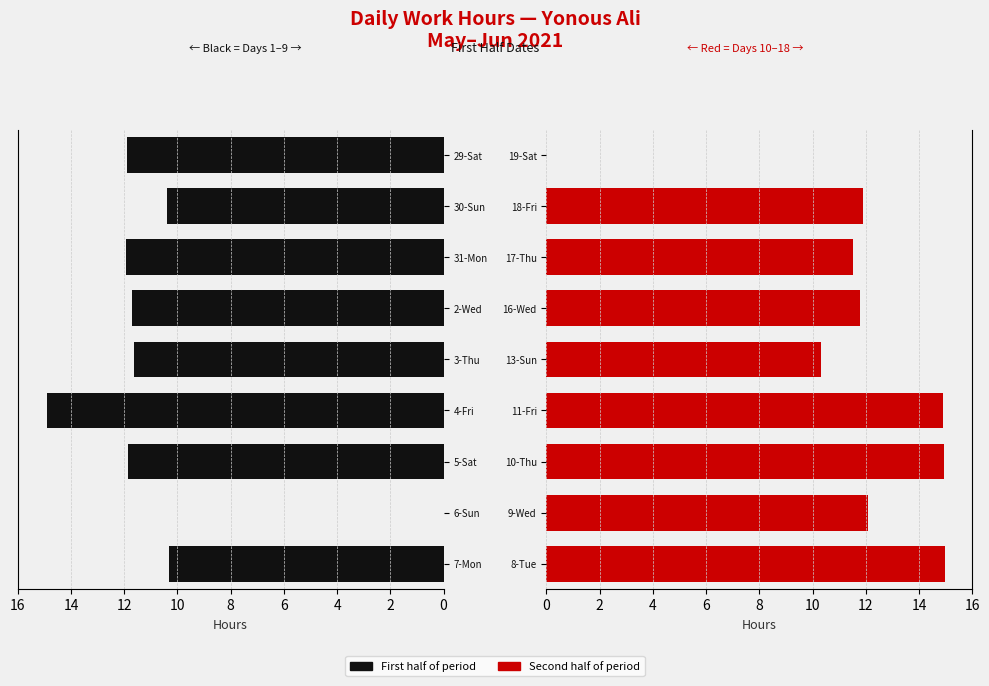

Reading right to left, transcribe all the data shown in this chart.

First half: 11.9	10.4	11.9	11.7	11.7	14.9	11.8	0.0	10.3
Second half: 0.0	11.9	11.5	11.8	10.3	14.9	14.9	12.1	15.0